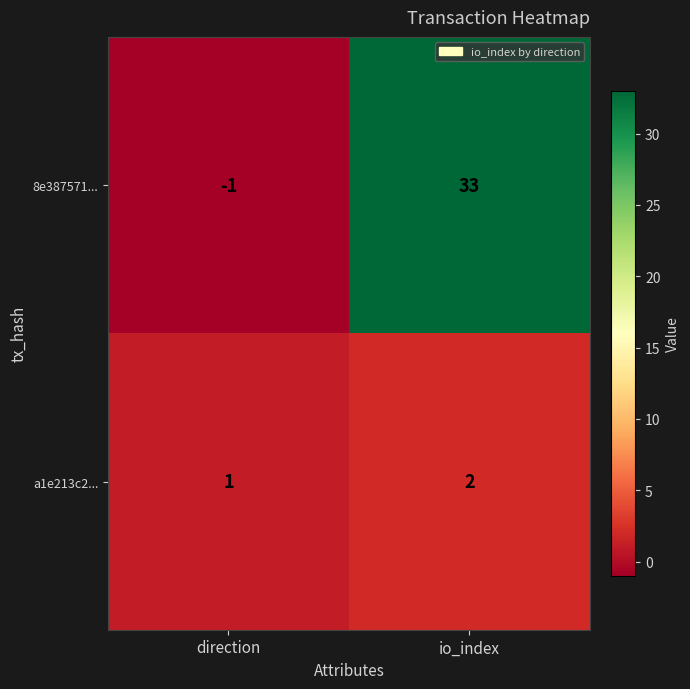

What is the difference between the maximum and minimum values in the 8e387571... series?

34